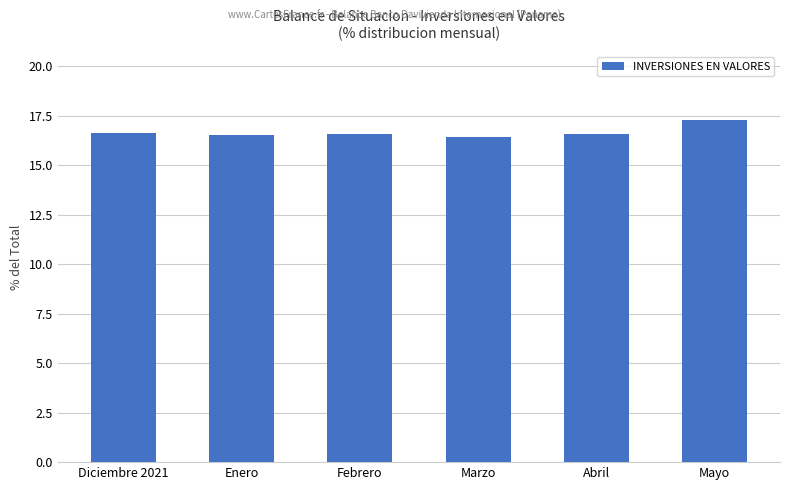

Are the bars grouped side by side (vs. stacked)?

No